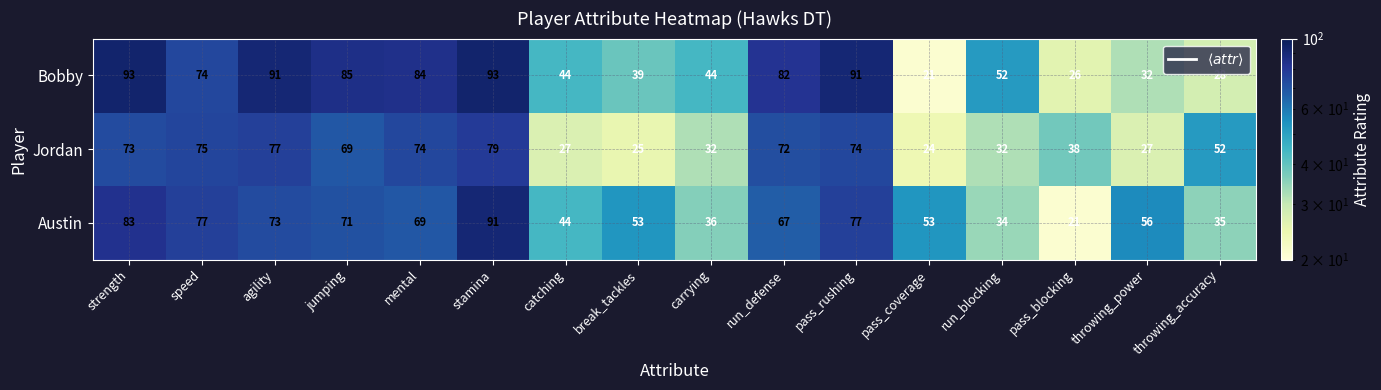

At run_blocking, list the series in order from largest to smallest.

Bobby, Austin, Jordan